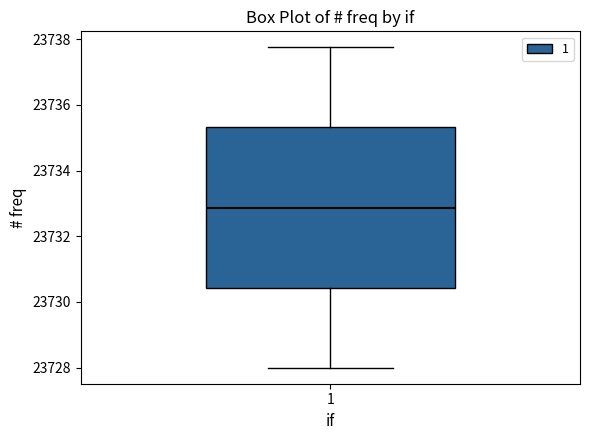

Where is the upper edge of the box at x = 1 on the y-axis? The values are not printed on the chart, so give them approximately, as read against the axis.

23735.4